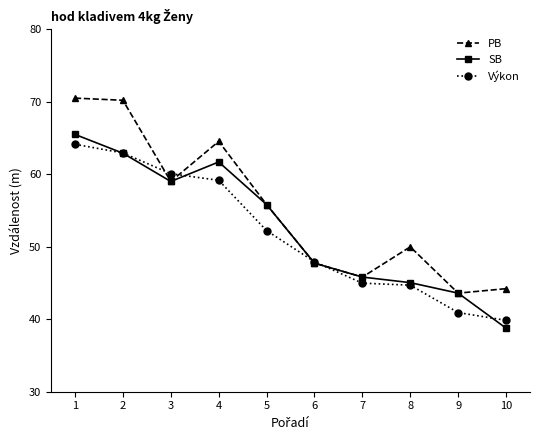

What is the total value across all series at 5?

163.9